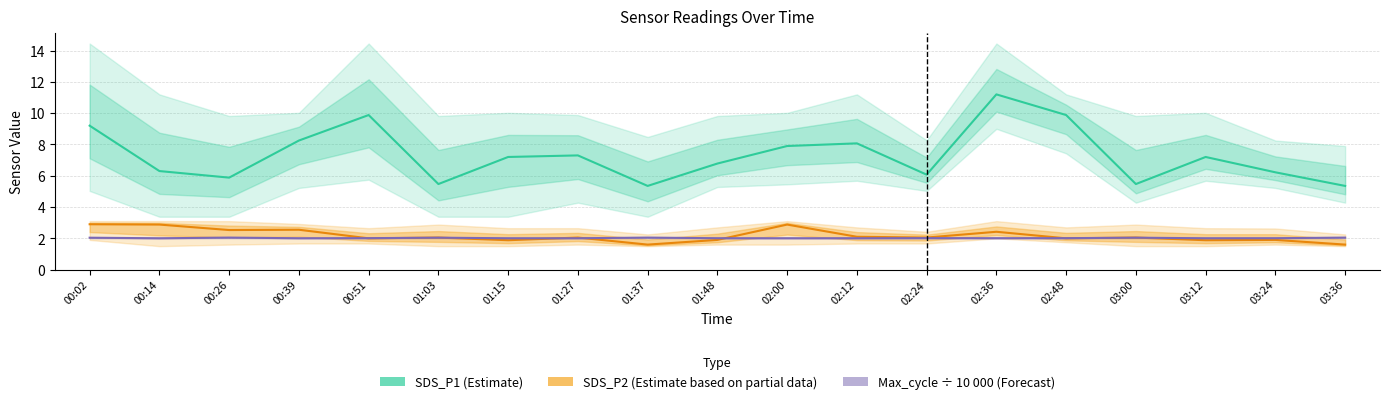

What are all the series names shown in the legend?

SDS_P1 (Estimate), SDS_P2 (Estimate based on partial data), Max_cycle ÷ 10 000 (Forecast)